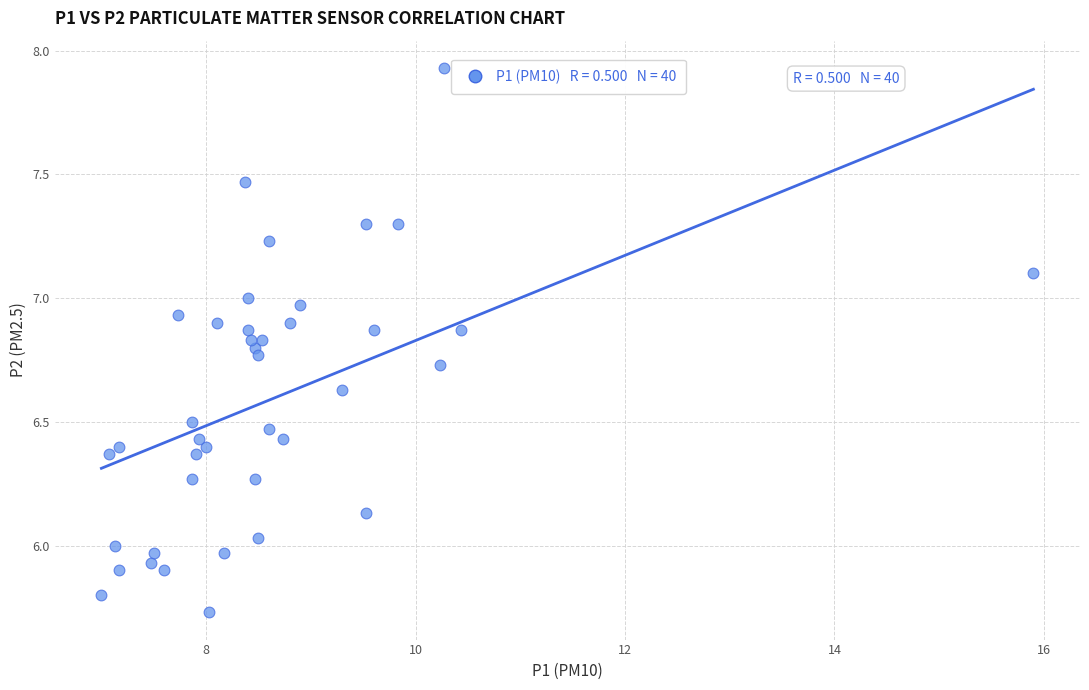

What is the range of X values (max minus min)?

8.9